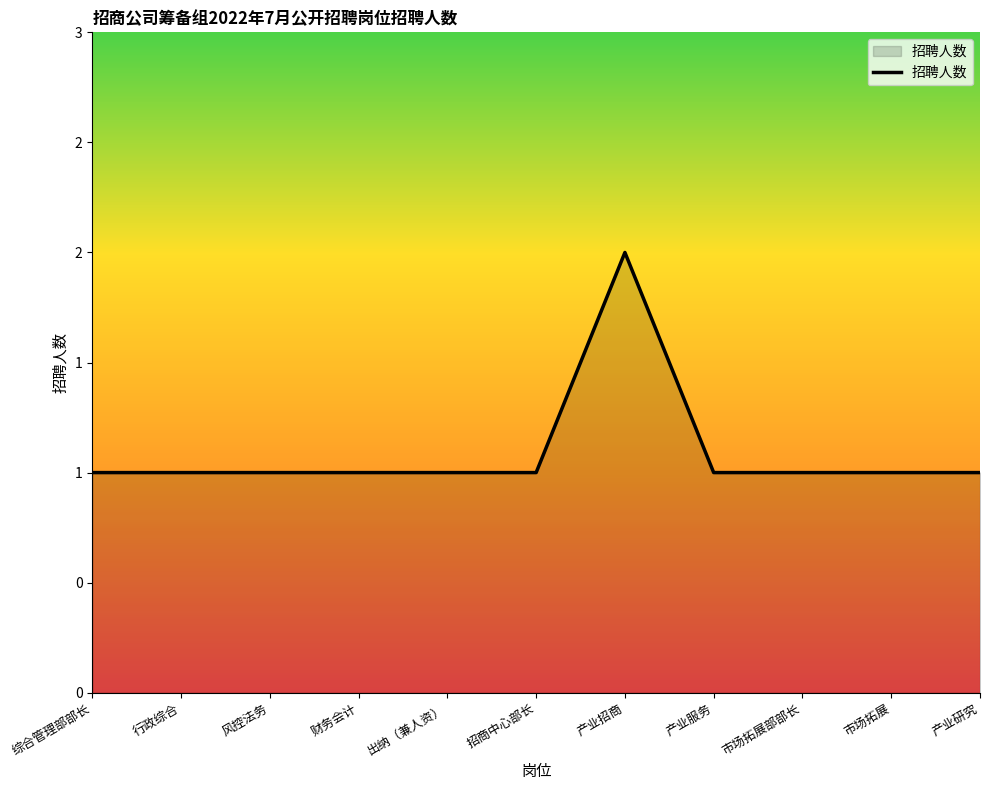

Reading right to left, extract all data points from this chart.

产业研究=1	市场拓展=1	市场拓展部部长=1	产业服务=1	产业招商=2	招商中心部长=1	出纳（兼人资）=1	财务会计=1	风控法务=1	行政综合=1	综合管理部部长=1